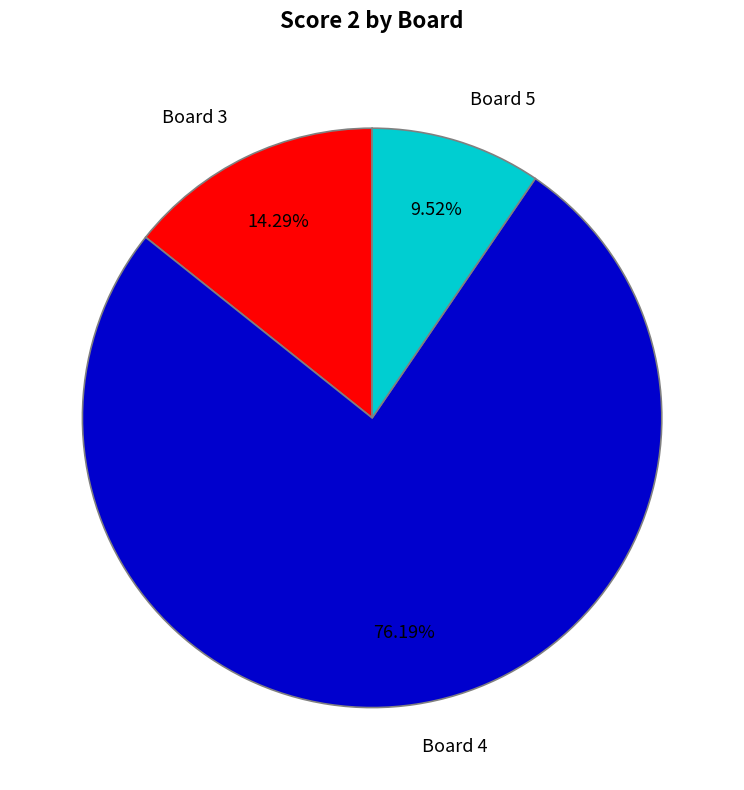

Count the number of slices in the pie.

3